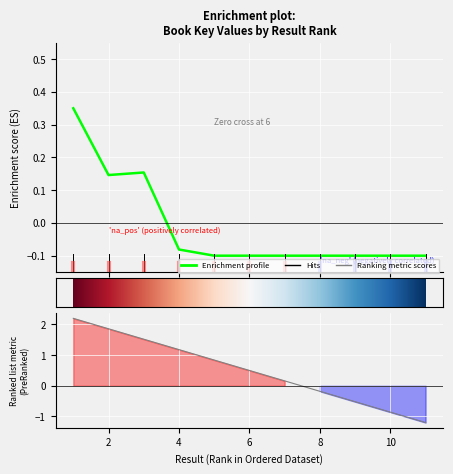

How many values are above zero?

3